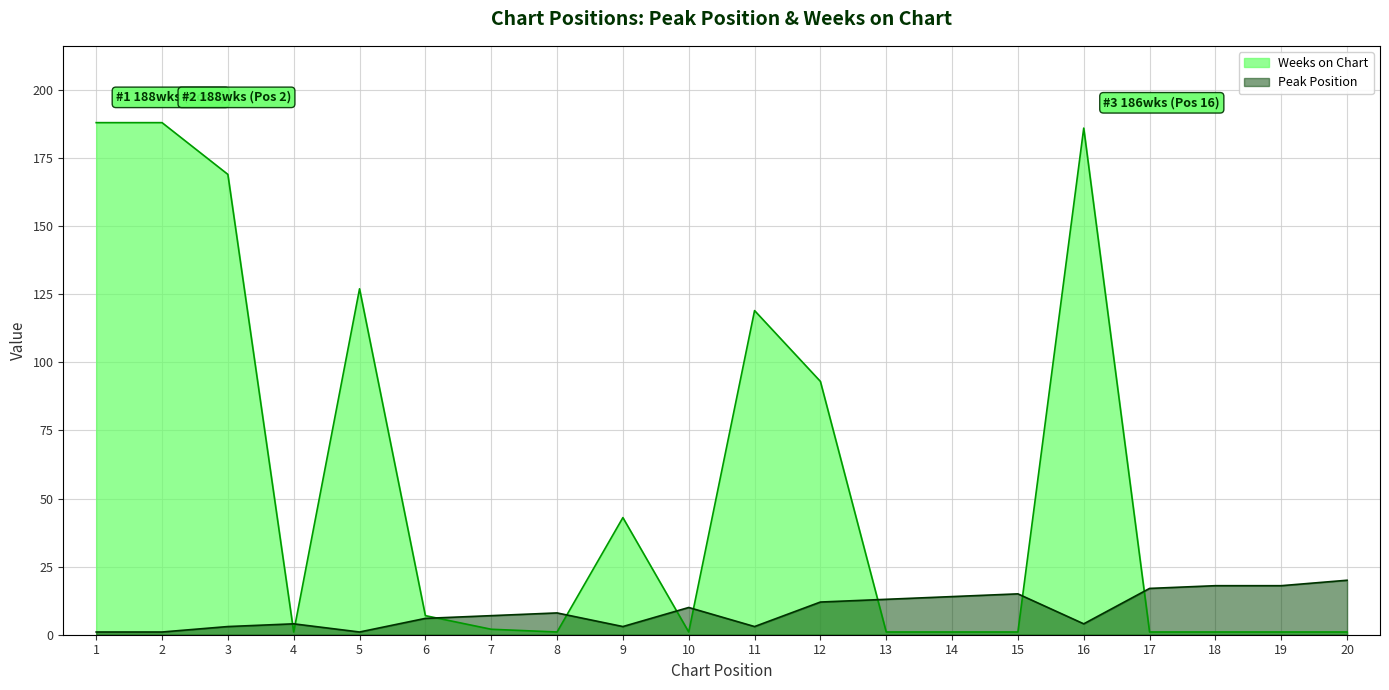

What is the average value of the Weeks on Chart series?

57